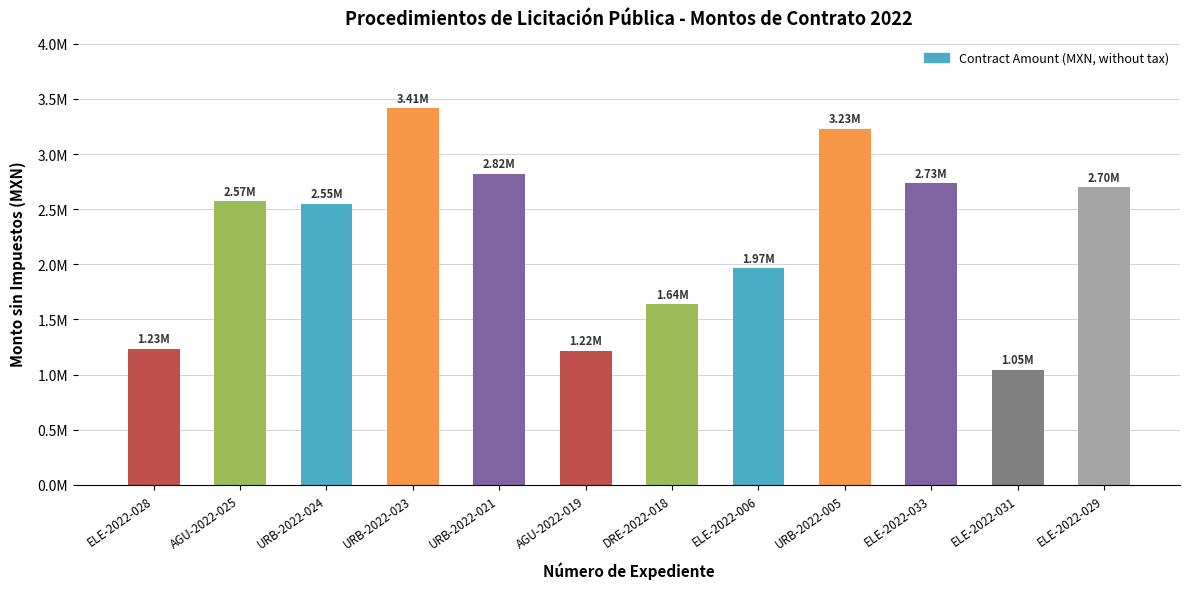

What is the change in value from URB-2022-021 to ELE-2022-033?

-89920.0